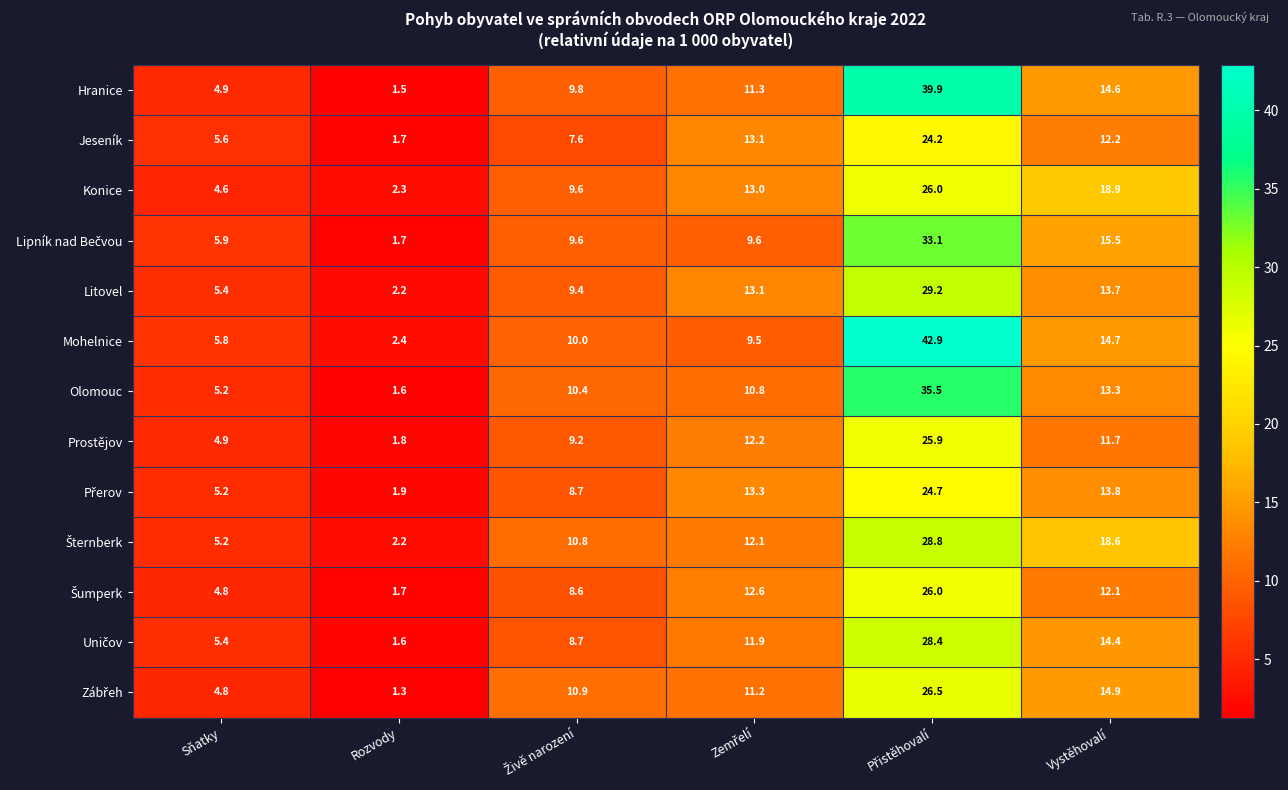

What is the maximum value shown in the chart?

42.9